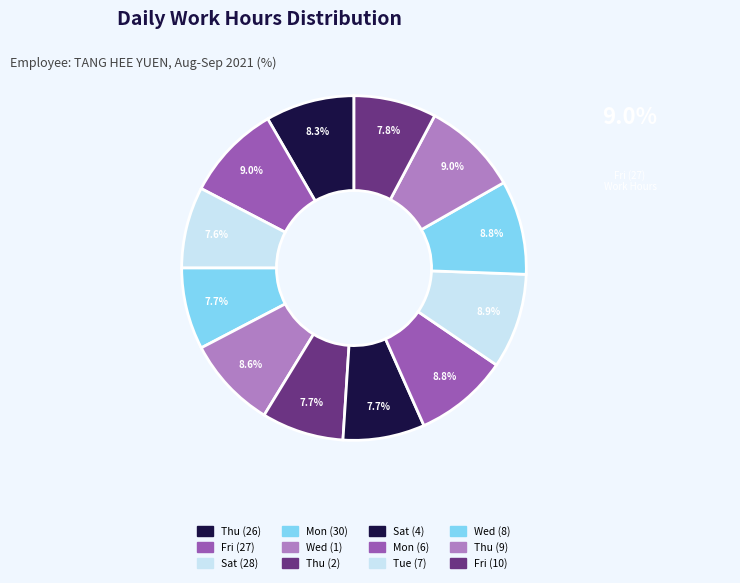

Does Thu (2) represent more than half of the total?

No